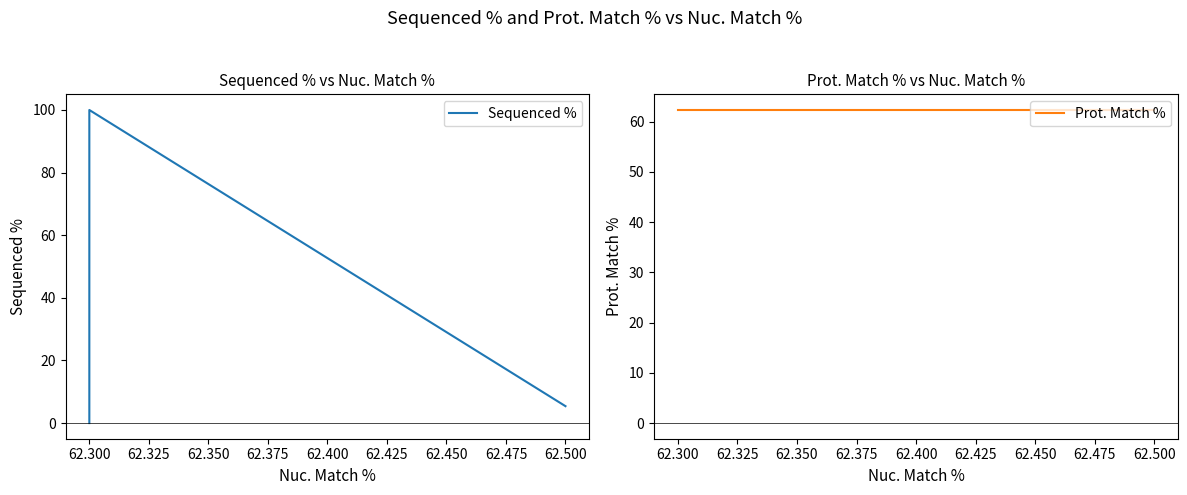

Is the value of Sequenced % at 62.300 greater than the value of Prot. Match % at 62.325?

Yes